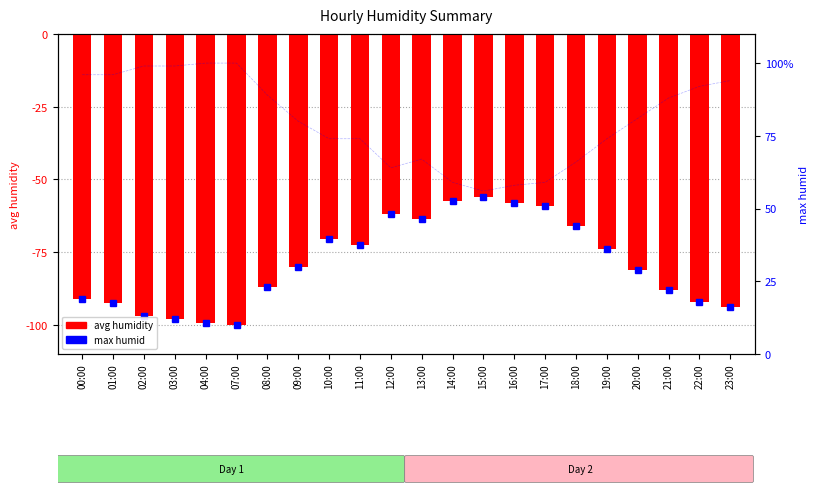

What is the maximum value shown in the chart?

-56.0